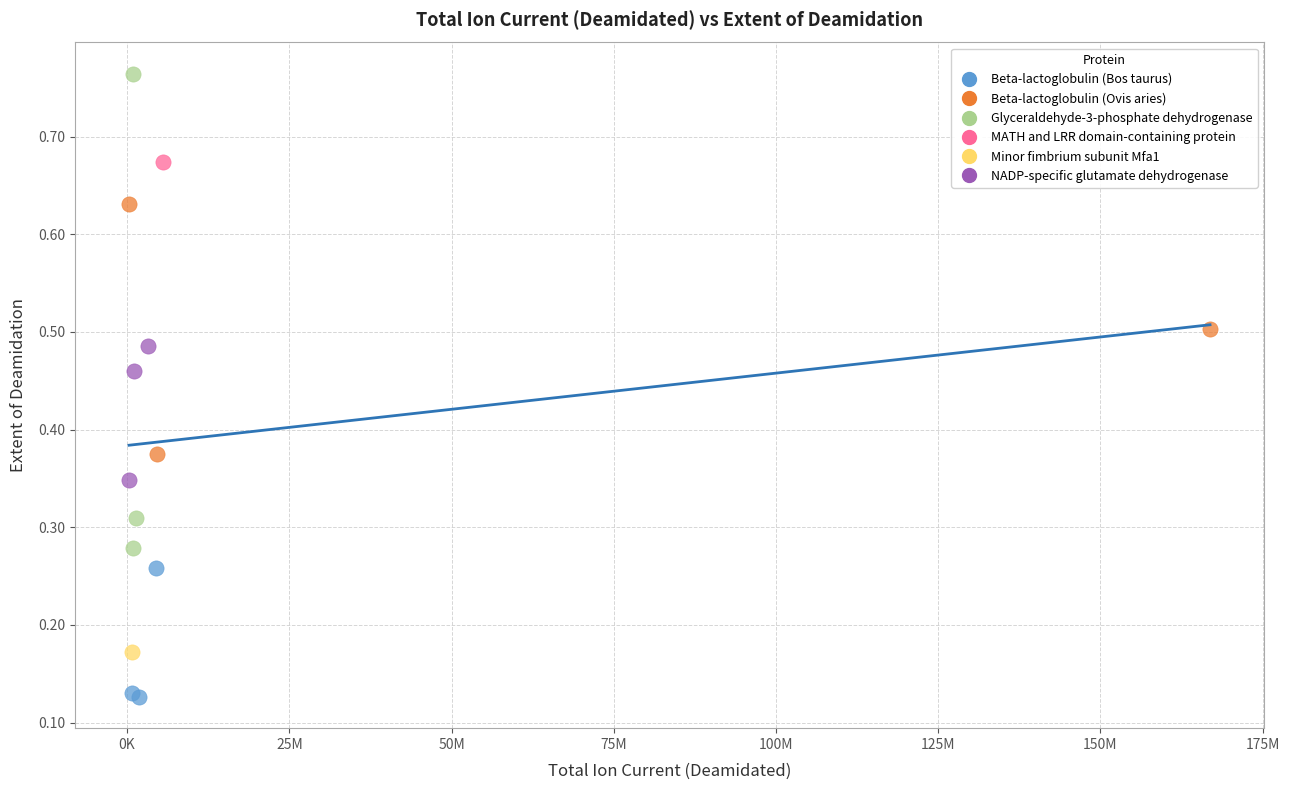

Which series contains the highest Y value?

Glyceraldehyde-3-phosphate dehydrogenase